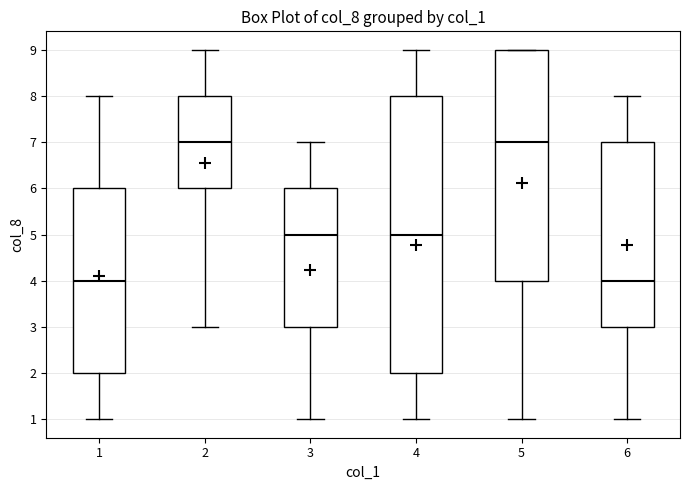

Where is the lower edge of the box at x = 1 on the y-axis? The values are not printed on the chart, so give them approximately, as read against the axis.

2